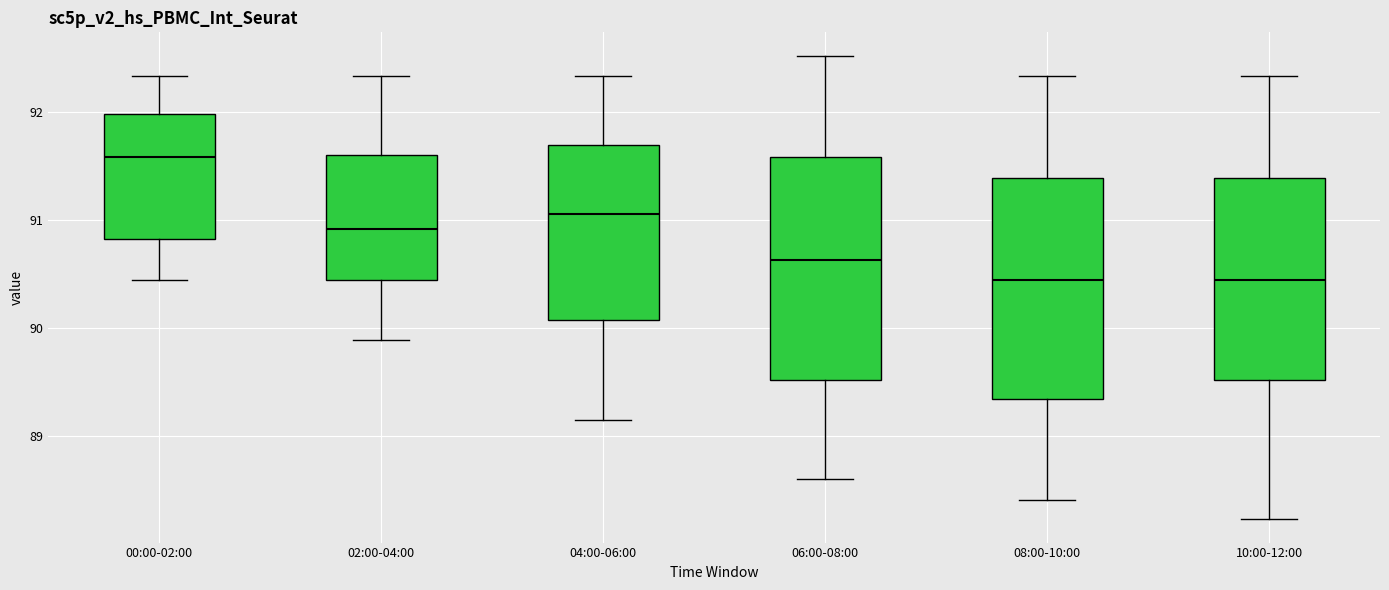

Reading left to right, transcribe this box plot: for each box, give where its median line is, the range the box spans, and where its two whiskers end, as read against the y-axis. The values are not printed on the chart, so give them approximately, as read against the axis.

00:00-02:00: median 91.6, box 90.8 to 92.0, whiskers 90.4 to 92.3
02:00-04:00: median 90.9, box 90.4 to 91.6, whiskers 89.9 to 92.3
04:00-06:00: median 91.1, box 90.1 to 91.7, whiskers 89.2 to 92.3
06:00-08:00: median 90.6, box 89.5 to 91.6, whiskers 88.6 to 92.5
08:00-10:00: median 90.4, box 89.3 to 91.4, whiskers 88.4 to 92.3
10:00-12:00: median 90.4, box 89.5 to 91.4, whiskers 88.2 to 92.3